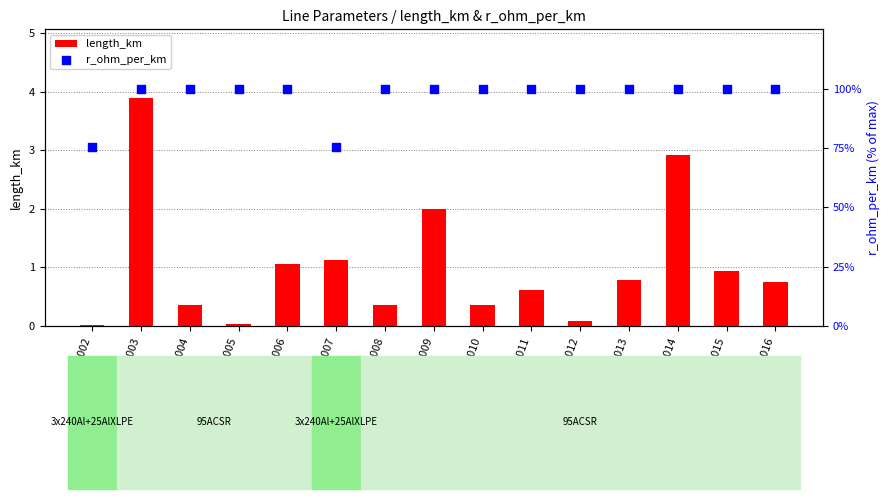

Is the value of r_ohm_per_km at L006 greater than the value of length_km at L012?

Yes